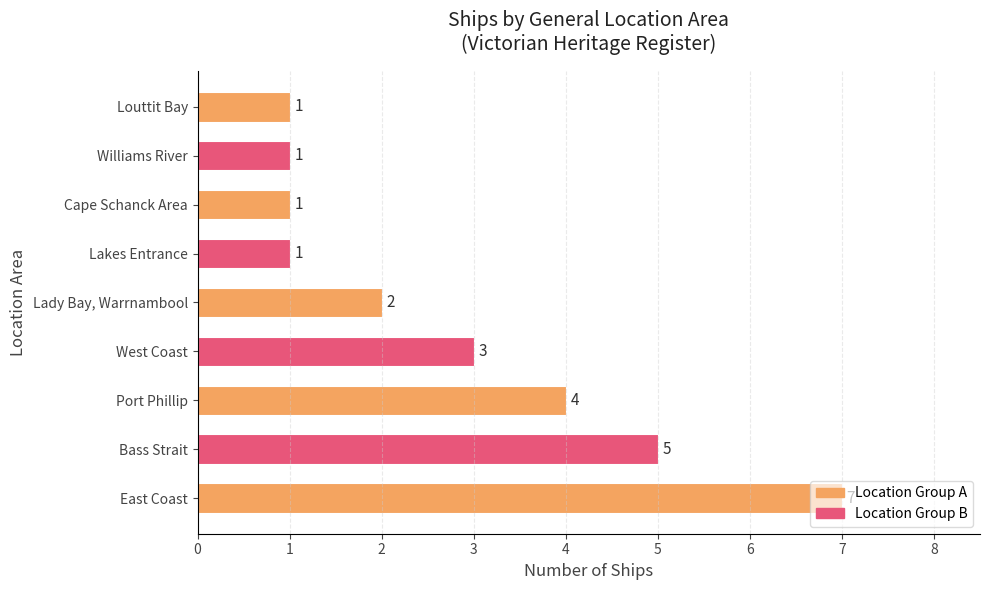

The chart shows a value of 3 at Port Phillip. True or false?

False